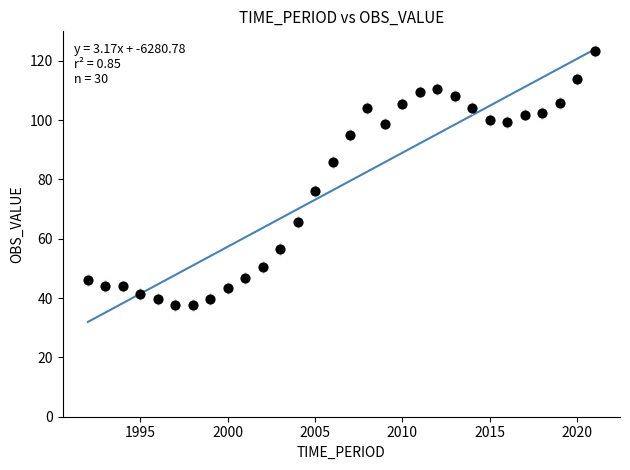

What Y value in the scatter plot is closest to 80?

76.0